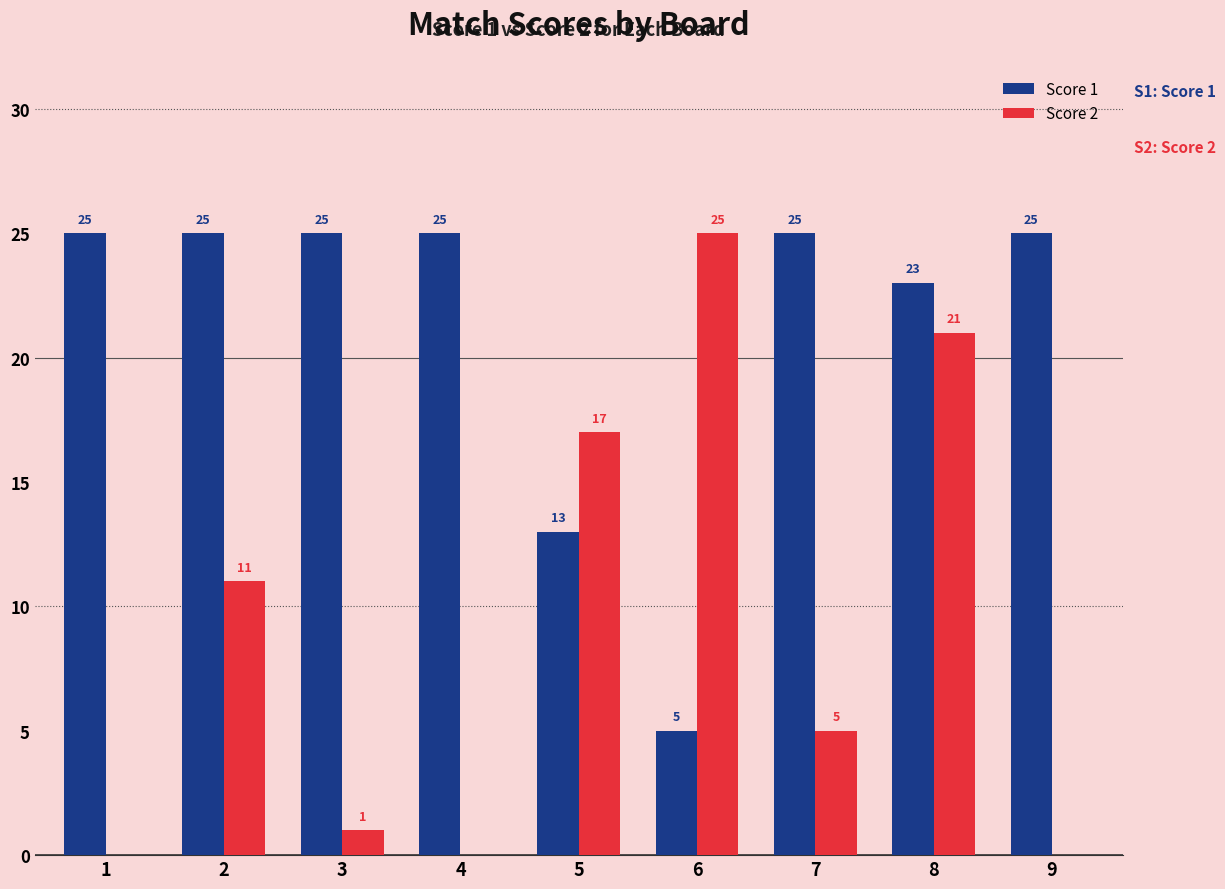

How many groups of bars are there?

9